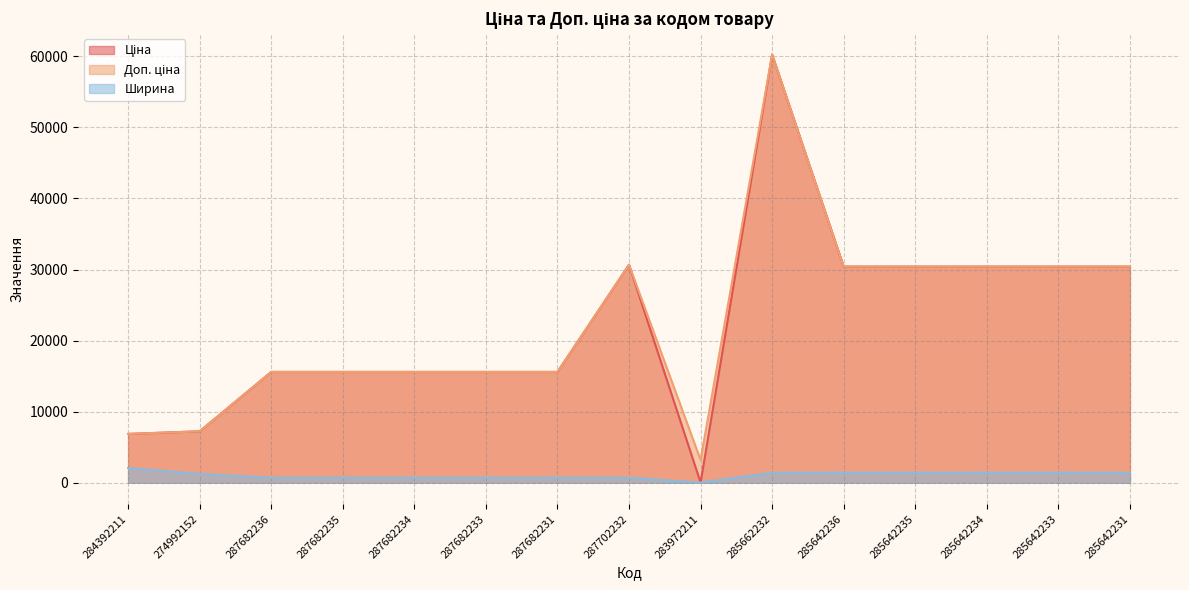

How many interior local valleys does the Доп. ціна series have?

1